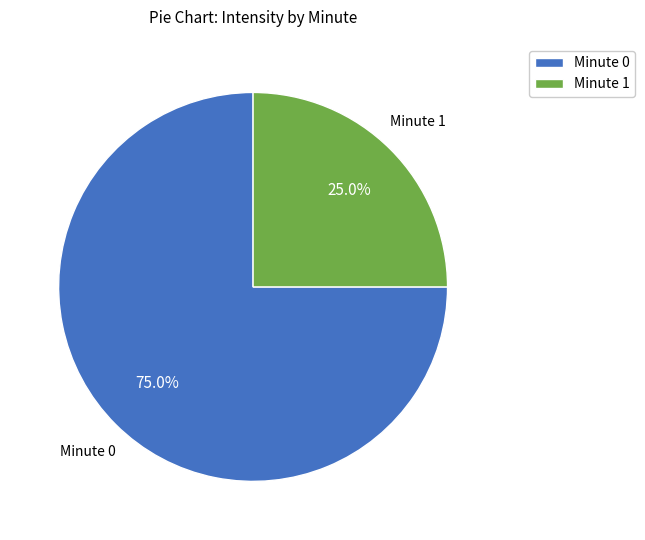

To the nearest percent, what percentage of the pie is Minute 1?

25%